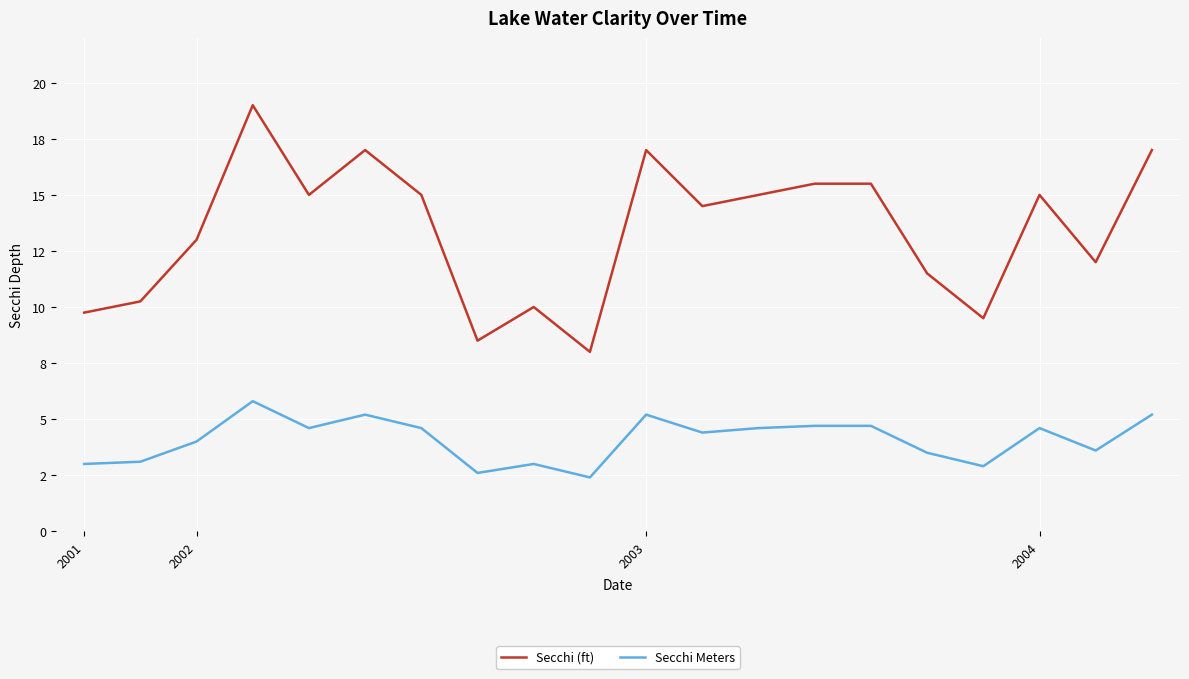

What is the average value of the Secchi Meters series?

4.1